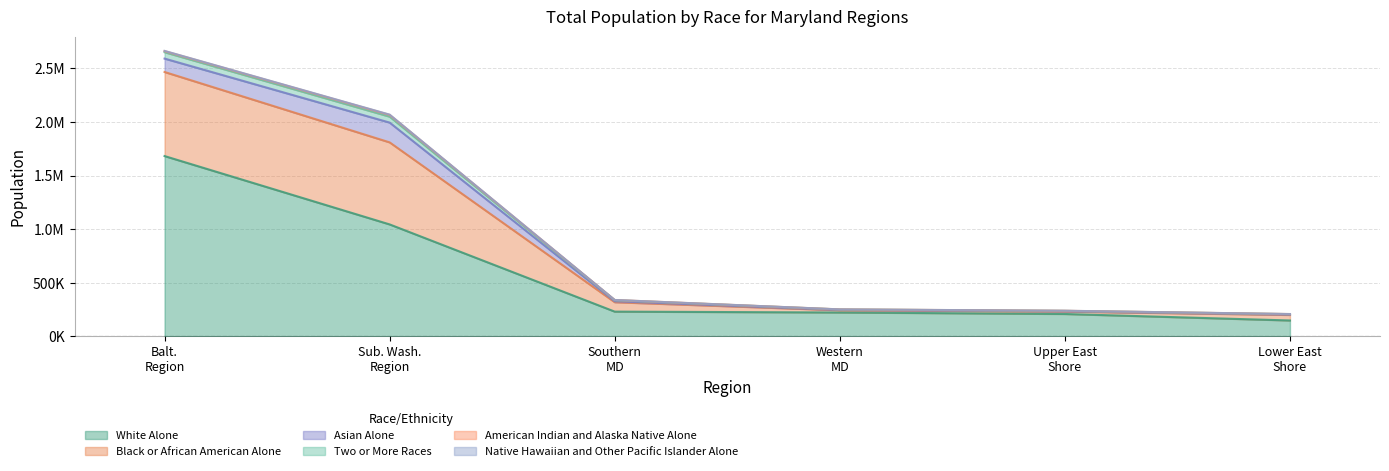

True or false: Two or More Races and White Alone cross at least once.

False